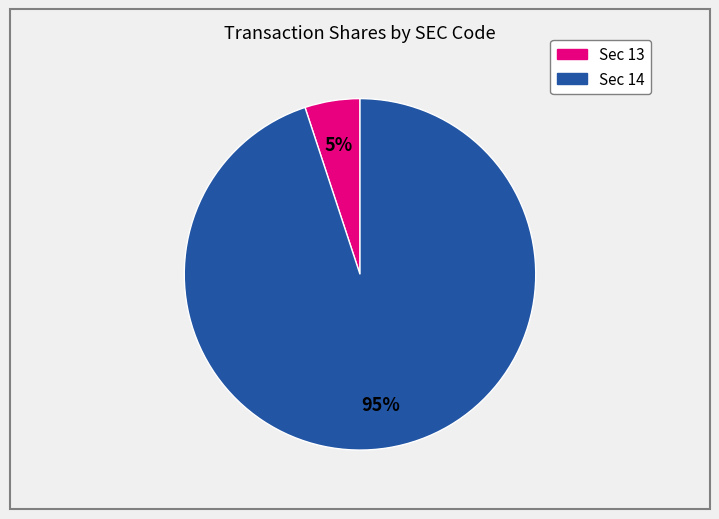

How many slices are in this pie chart?

2